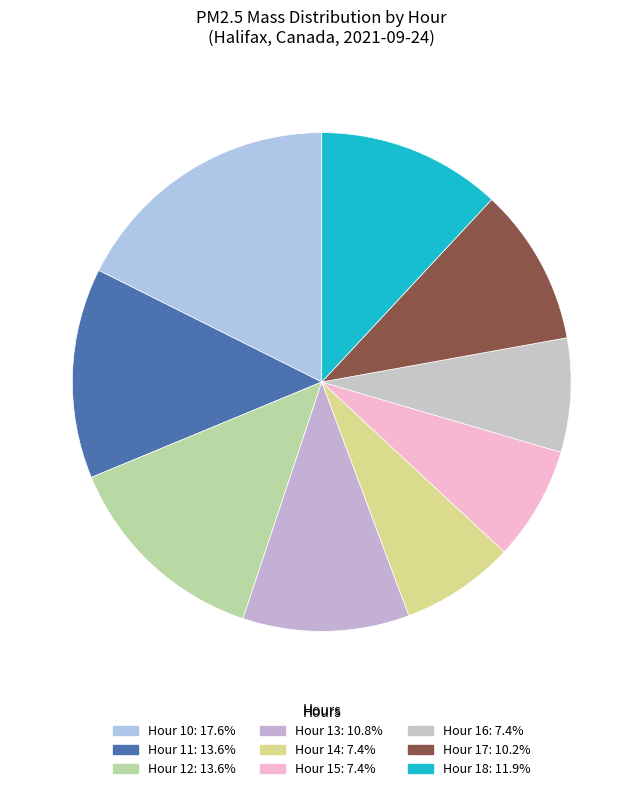

Rank the categories by value from highest to lowest.

Hour 10, Hour 11, Hour 12, Hour 18, Hour 13, Hour 17, Hour 14, Hour 15, Hour 16